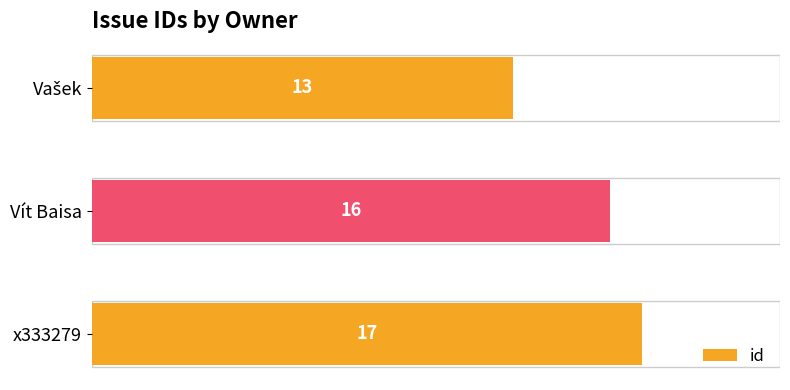

What is the difference between the maximum and minimum values?

4